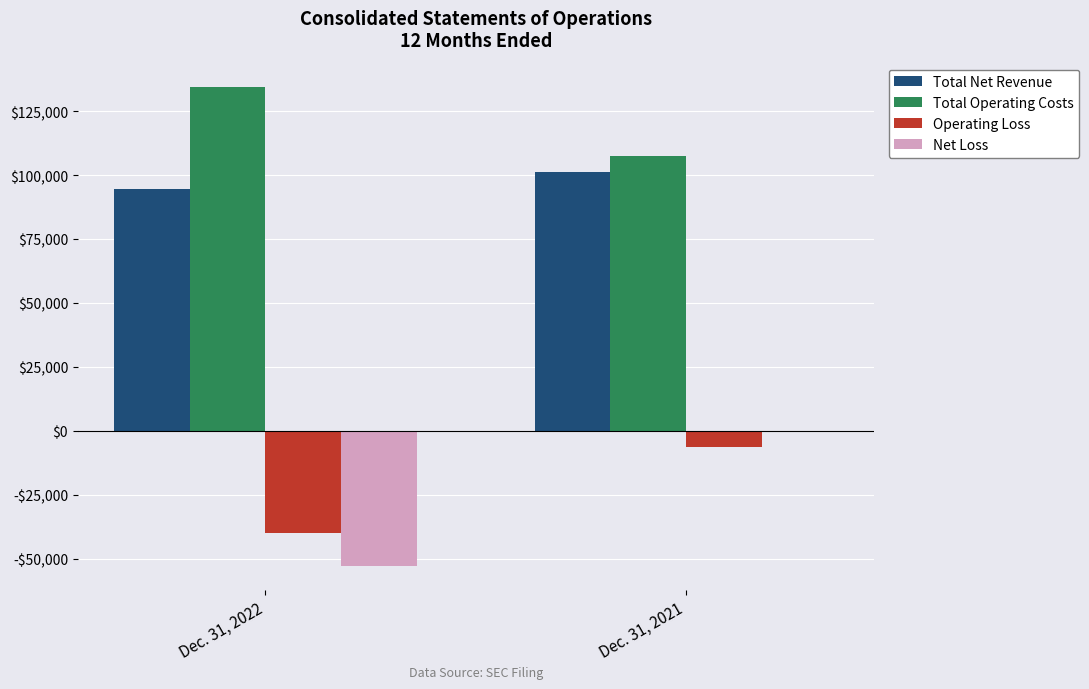

What are all the series names shown in the legend?

Total Net Revenue, Total Operating Costs, Operating Loss, Net Loss